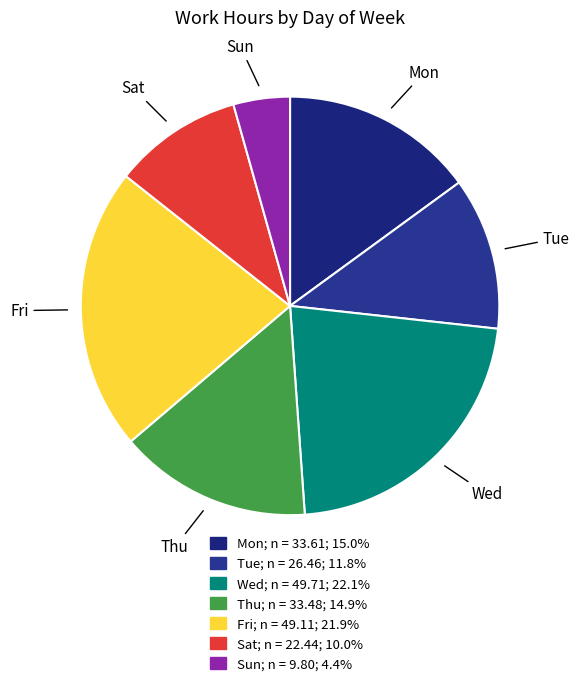

What is the ratio of the value at Mon to the value at Fri?

0.7